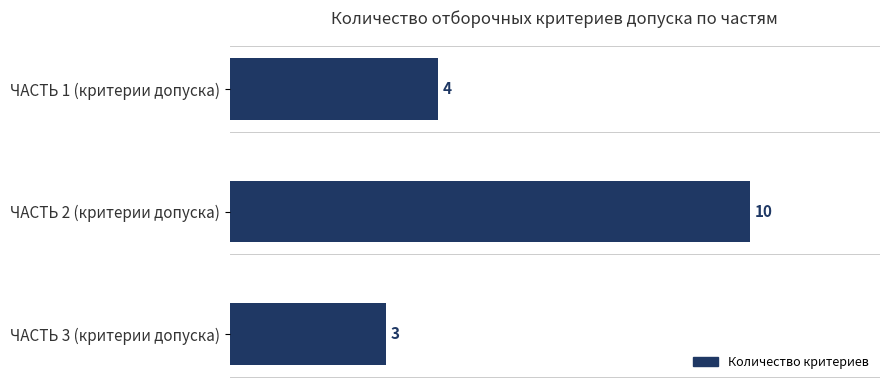

What is the smallest value displayed?

3